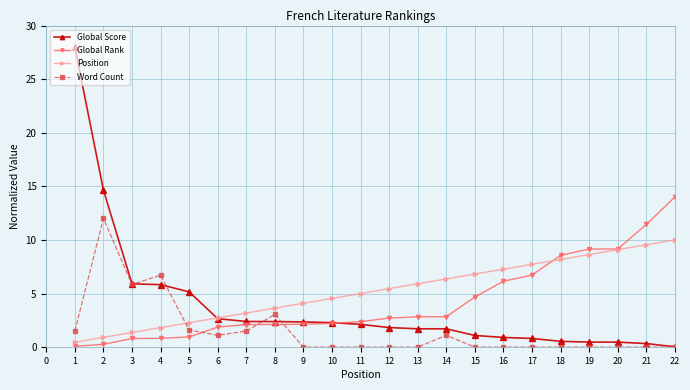

Is this an area chart (filled region under the line)?

No